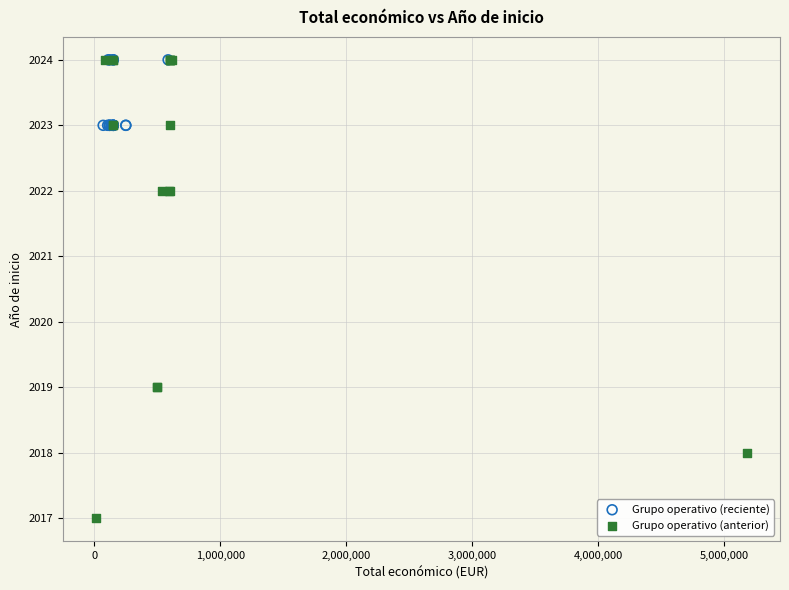

Which series has the widest spread of Y values?

Grupo operativo (anterior)